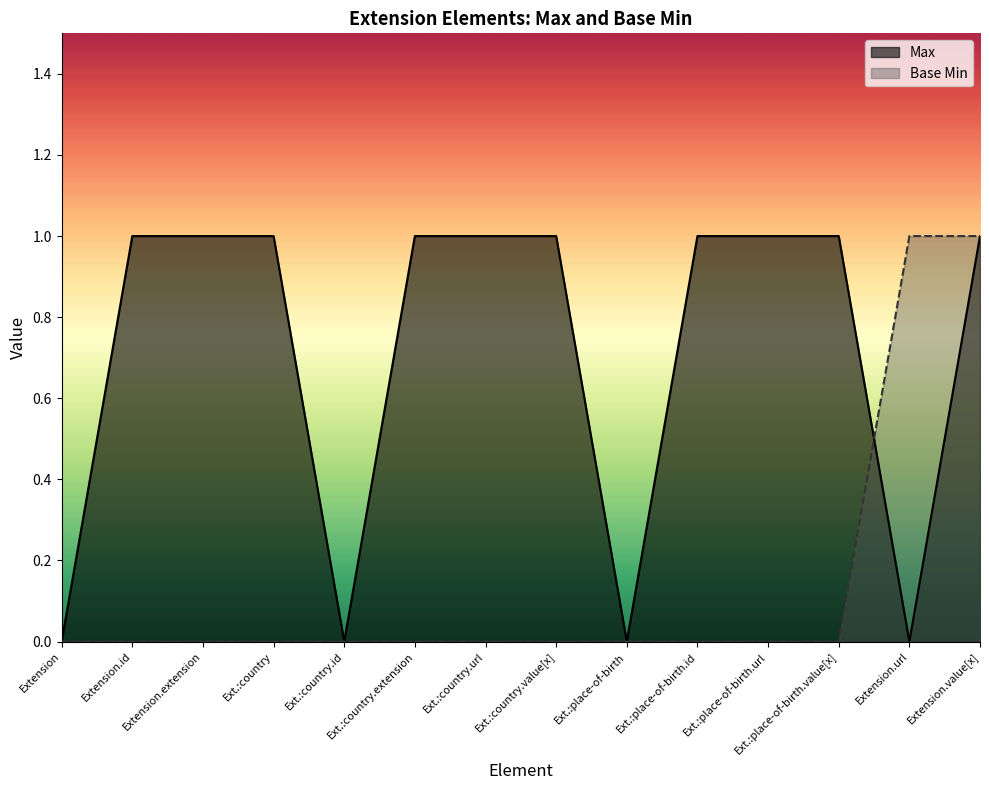

Between Ext.:country.id and Ext.:place-of-birth.value[x], which series saw the biggest shift?

Max